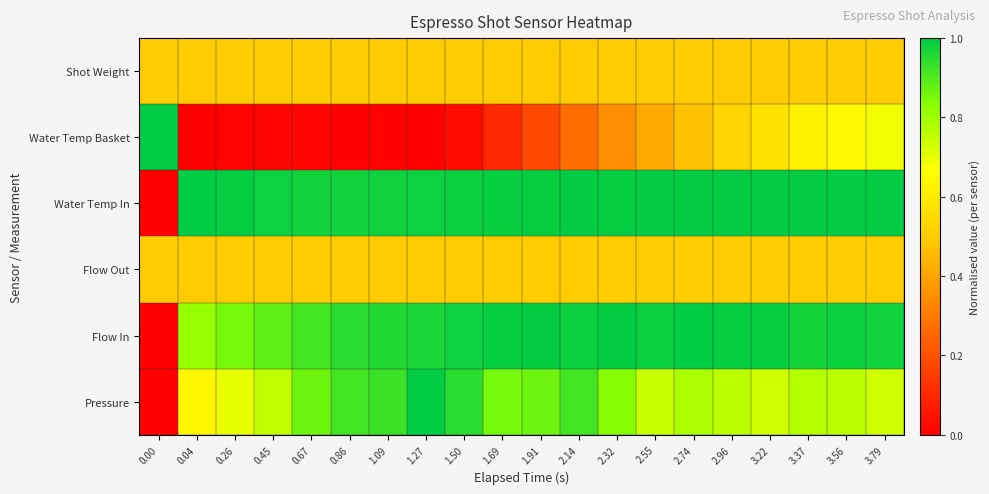

What is the difference between the highest and lowest values at 2.32?

0.6